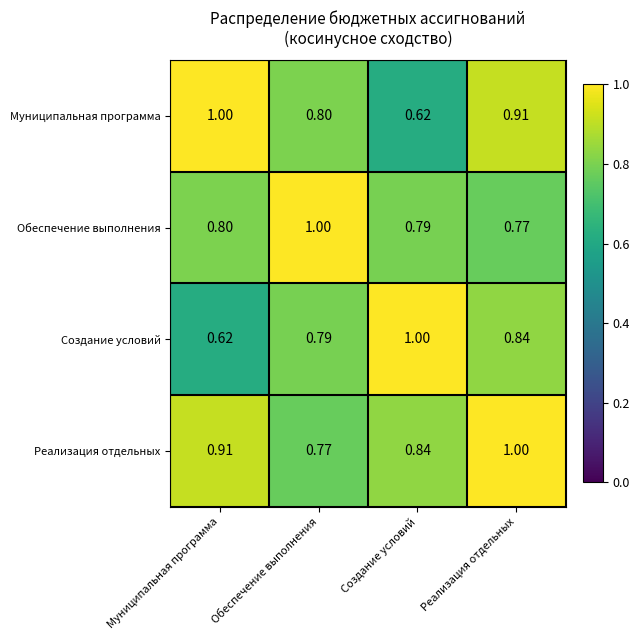

At which category is the sum across all series the highest?

Реализация отдельных